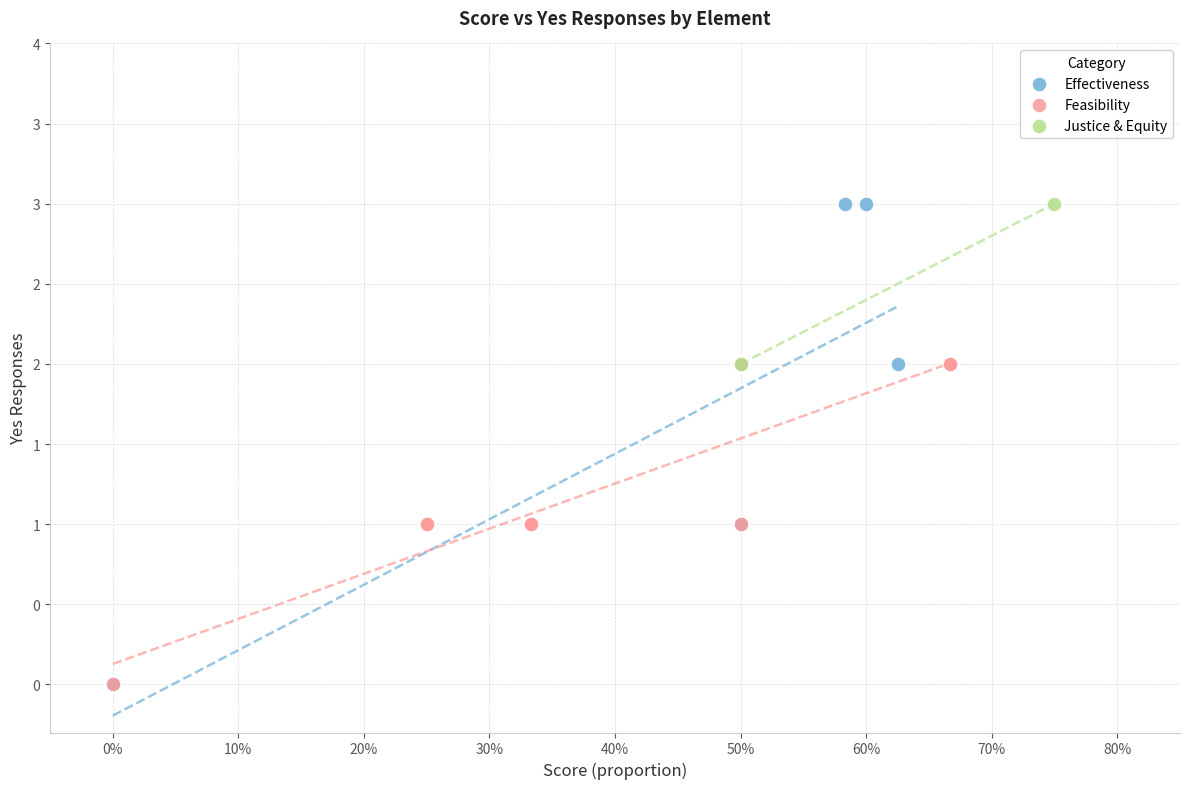

What are all the series names shown in the legend?

Justice & Equity, Feasibility, Effectiveness